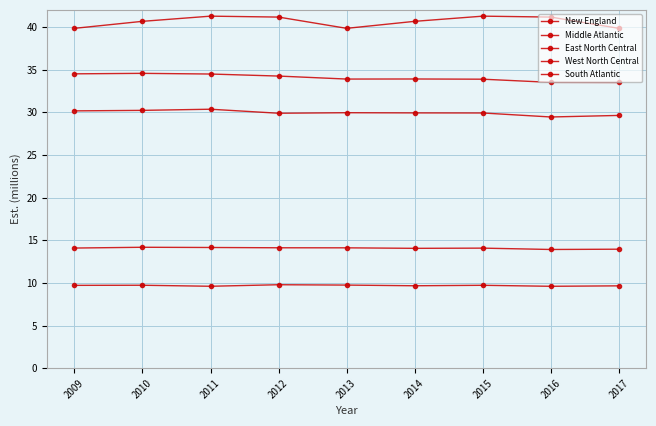

Reading right to left, extract all data points from this chart.

New England: 2017=9.7	2016=9.6	2015=9.7	2014=9.7	2013=9.7	2012=9.8	2011=9.6	2010=9.7	2009=9.7
Middle Atlantic: 2017=29.6	2016=29.4	2015=29.9	2014=29.9	2013=29.9	2012=29.9	2011=30.4	2010=30.2	2009=30.2
East North Central: 2017=33.5	2016=33.5	2015=33.9	2014=33.9	2013=33.9	2012=34.2	2011=34.5	2010=34.6	2009=34.5
West North Central: 2017=13.9	2016=13.9	2015=14.1	2014=14.0	2013=14.1	2012=14.1	2011=14.1	2010=14.2	2009=14.1
South Atlantic: 2017=39.8	2016=41.2	2015=41.3	2014=40.7	2013=39.8	2012=41.2	2011=41.3	2010=40.7	2009=39.8